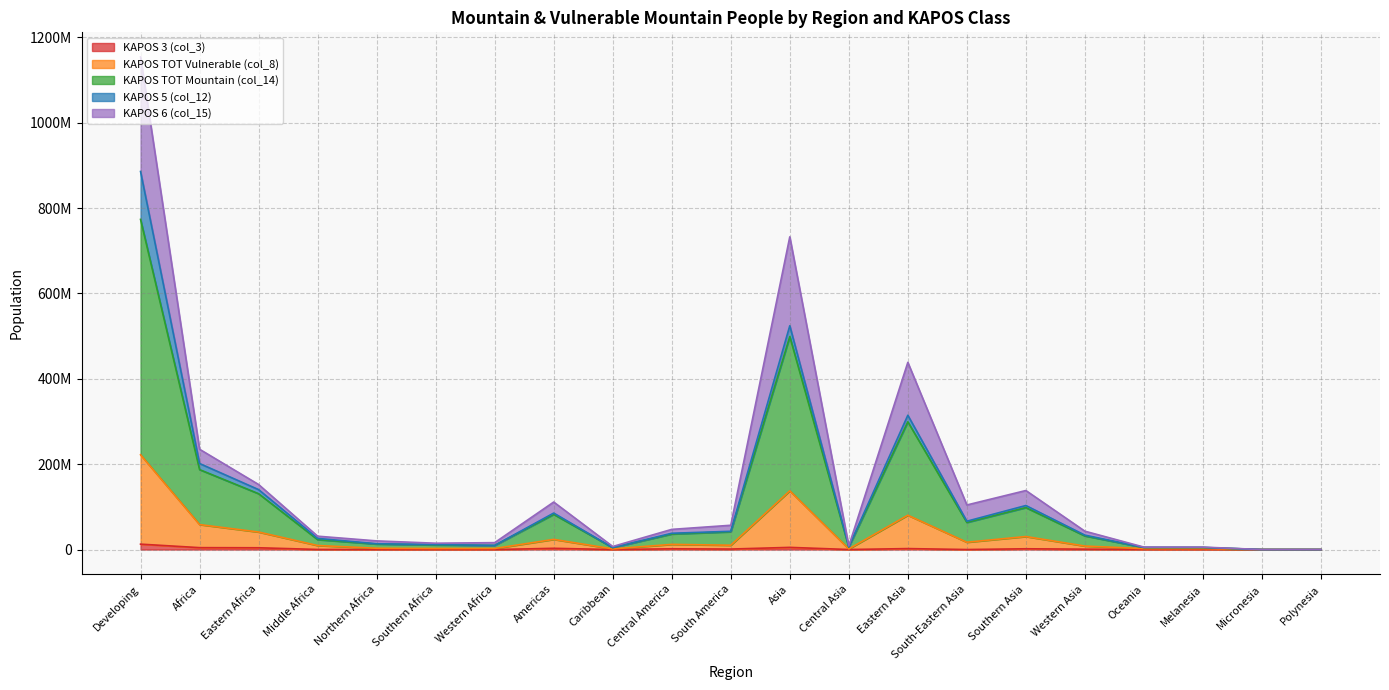

How many positive values does the KAPOS TOT Vulnerable (col_8) series have?

19